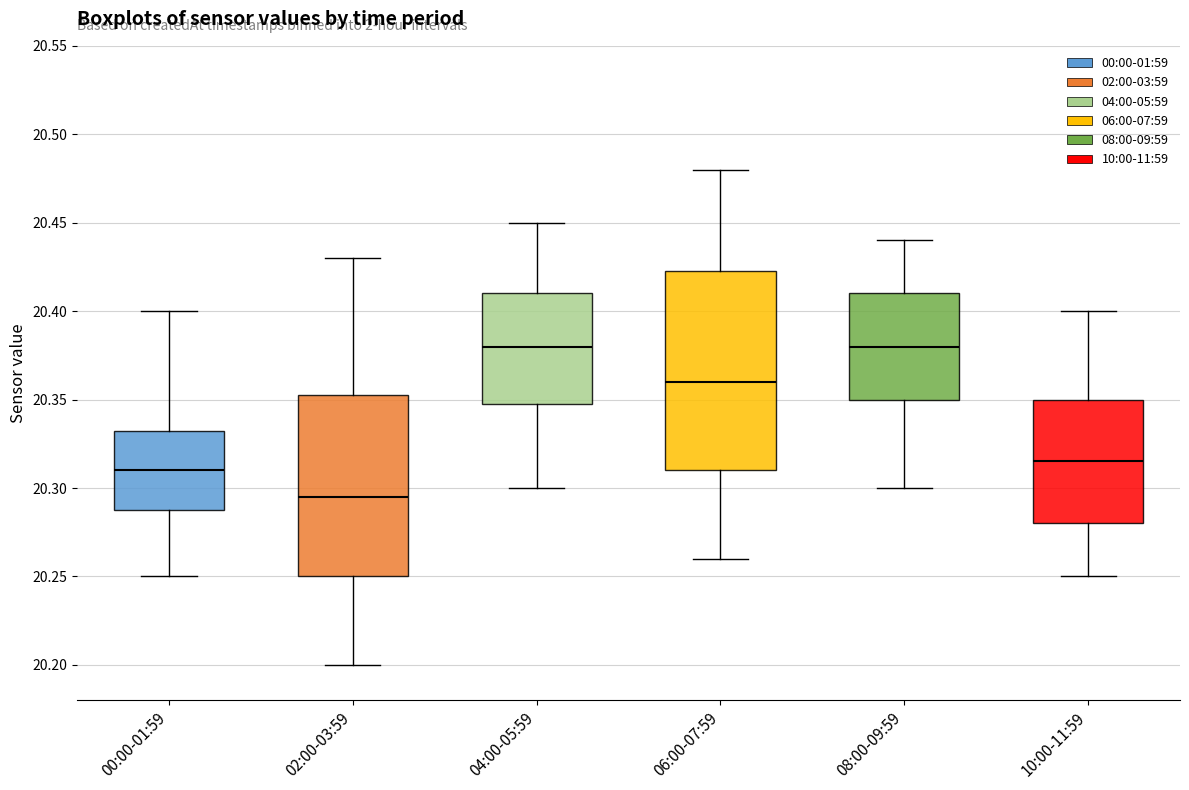

Which box has the lowest median line?

02:00-03:59